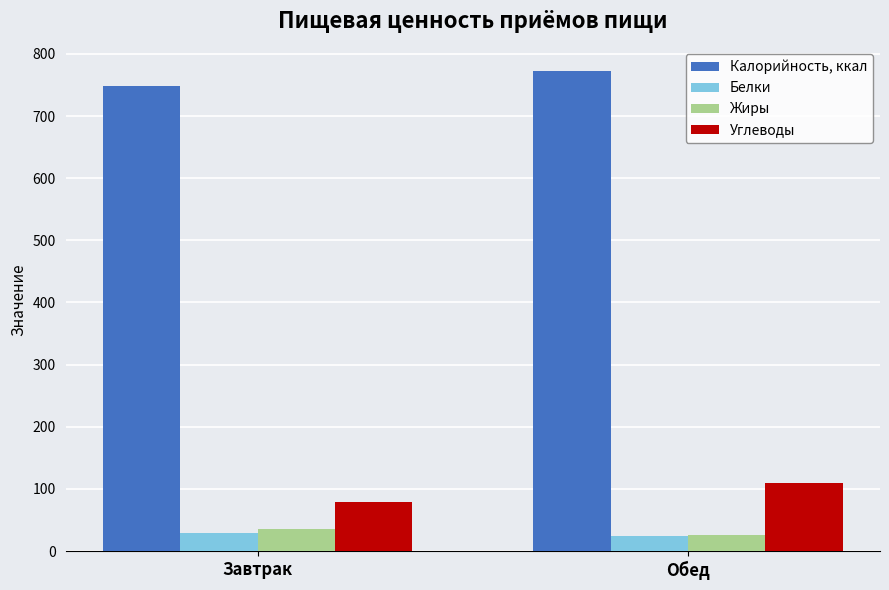

Which category has the highest value across all series?

Обед